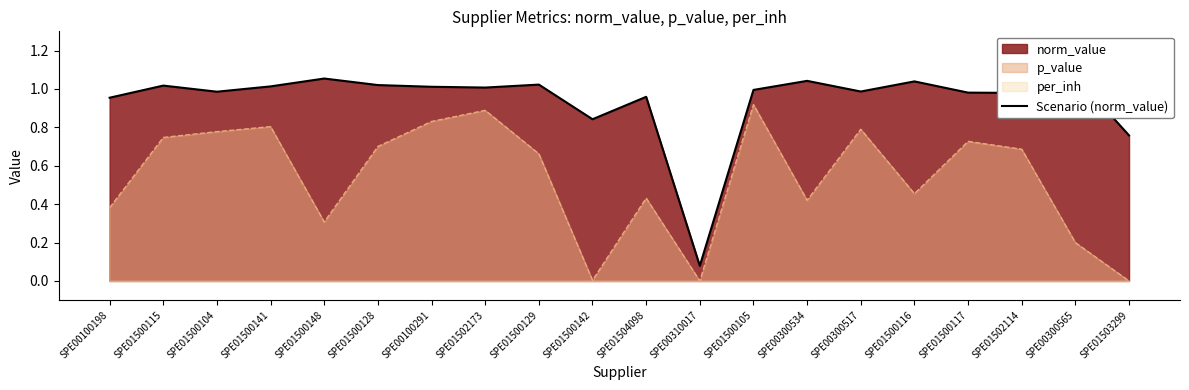

What is the approximate value at SPE01500128?

1.0